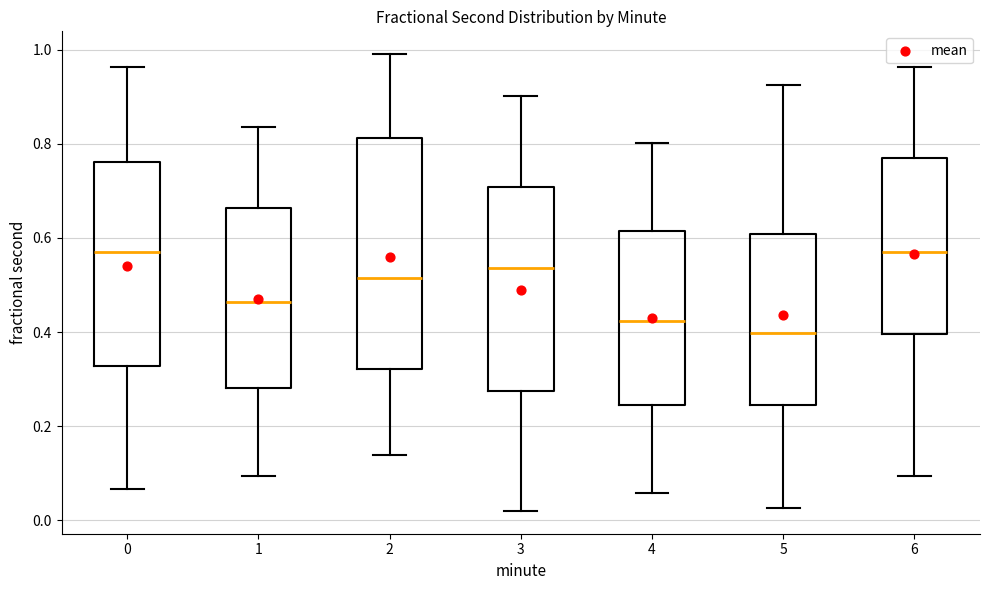

Which box's median line is the lowest?

5